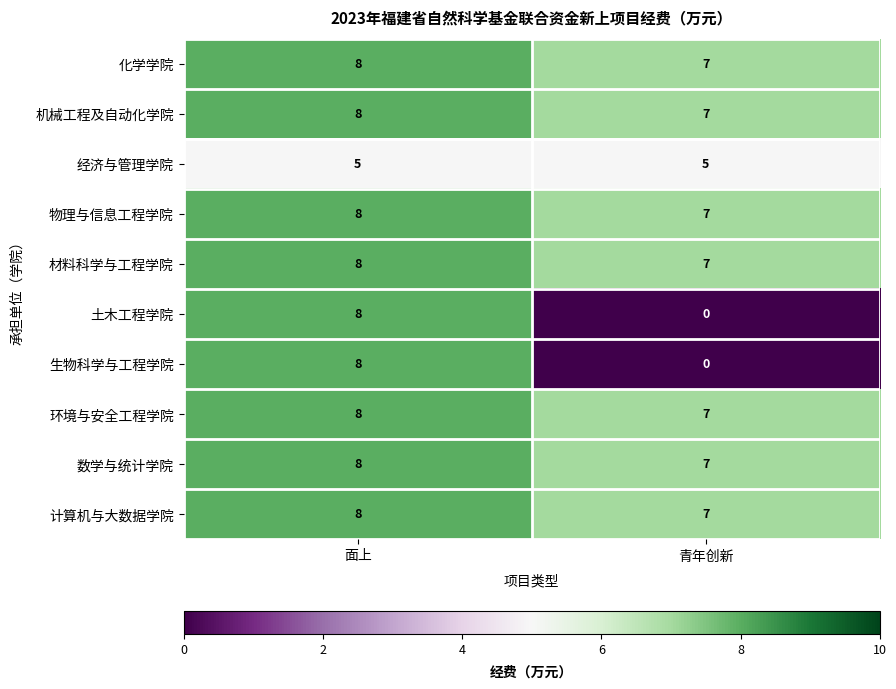

Which category has the highest value in the 计算机与大数据学院 series?

面上